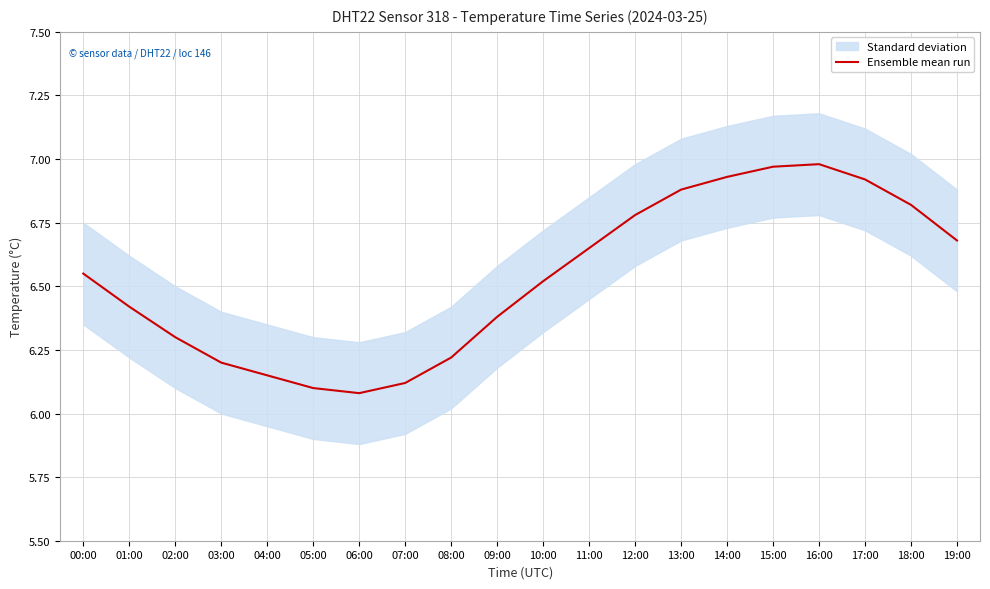

True or false: the data shows 6.2 at 04:00.

True